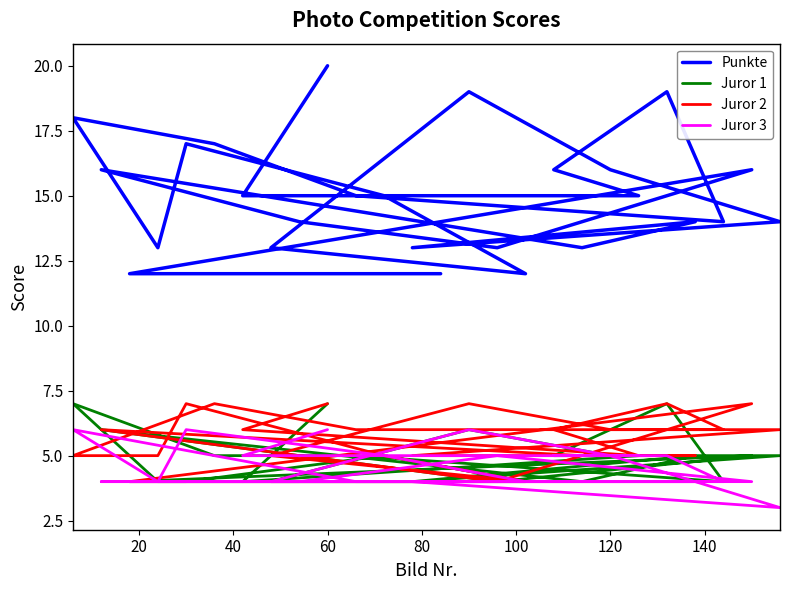

In Juror 1, how many points are lower than both neighbors (excluding endpoints)?

5